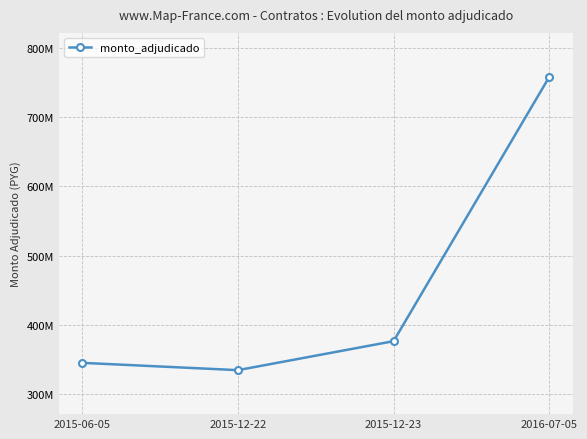

At which category does the data reach its first local valley?

2015-12-22